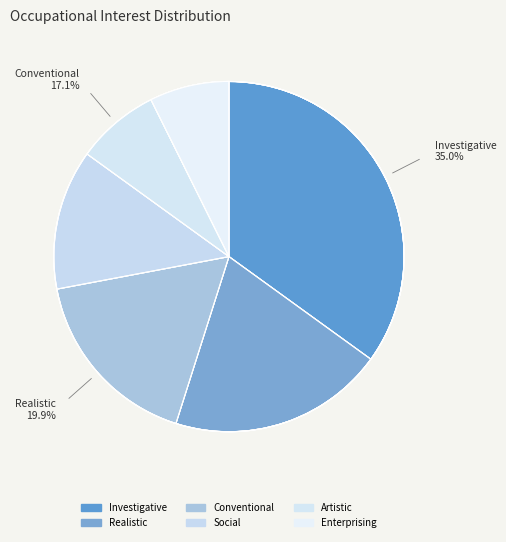

Combined, what portion of the pie is Social and Investigative?

47.9%